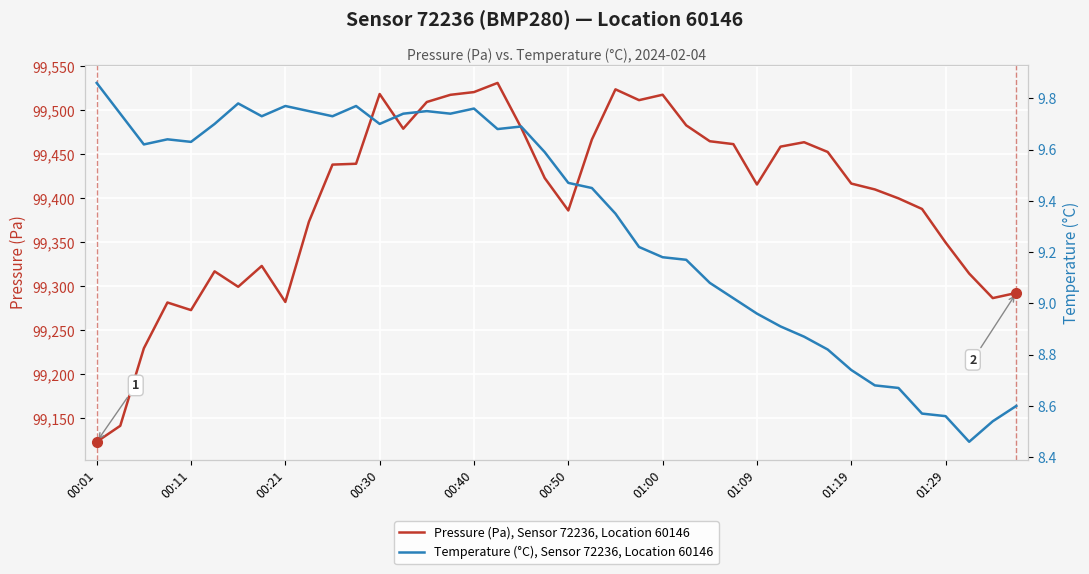

True or false: Temperature (°C), Sensor 72236, Location 60146 has more than 2 points higher than both neighbors.

True